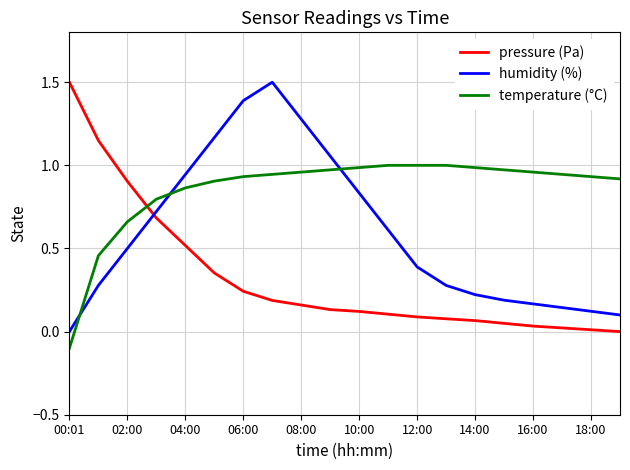

How many lines are shown in the chart?

3